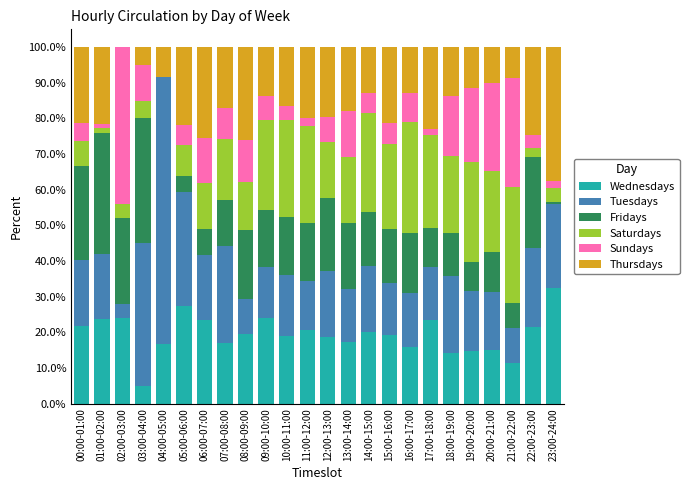

What is the total value across all series at 05:00-06:00?

100.0